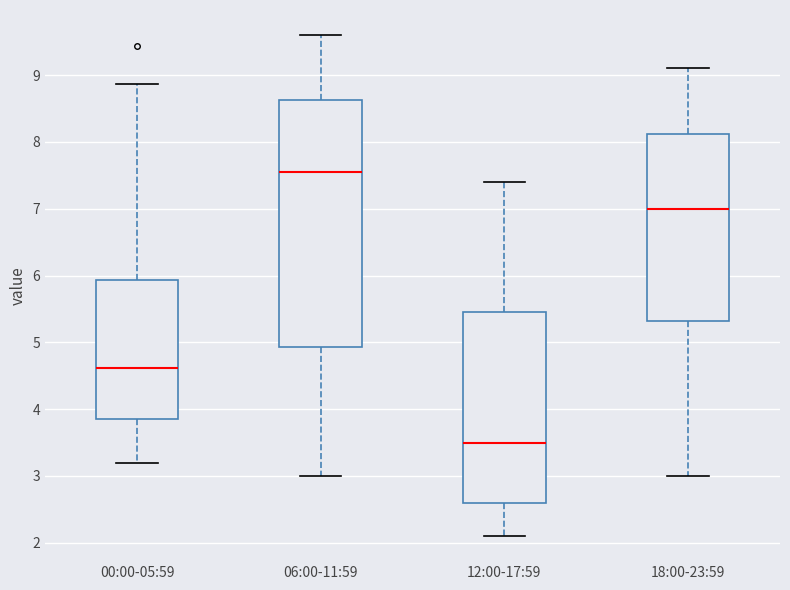

Where is the lower edge of the box for 00:00-05:59 on the y-axis? The values are not printed on the chart, so give them approximately, as read against the axis.

3.9